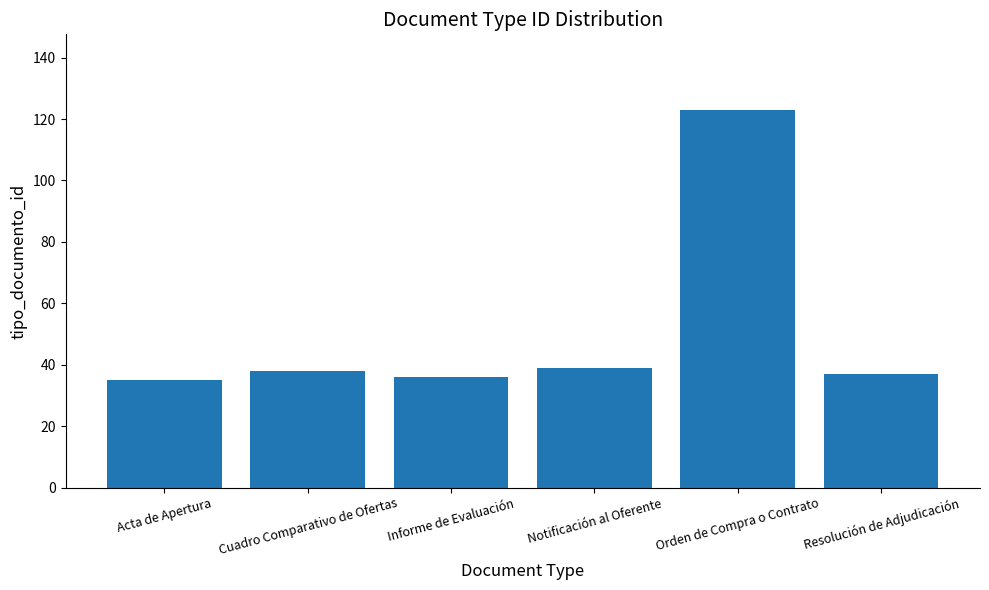

Reading right to left, extract all data points from this chart.

Resolución de Adjudicación=37	Orden de Compra o Contrato=123	Notificación al Oferente=39	Informe de Evaluación=36	Cuadro Comparativo de Ofertas=38	Acta de Apertura=35